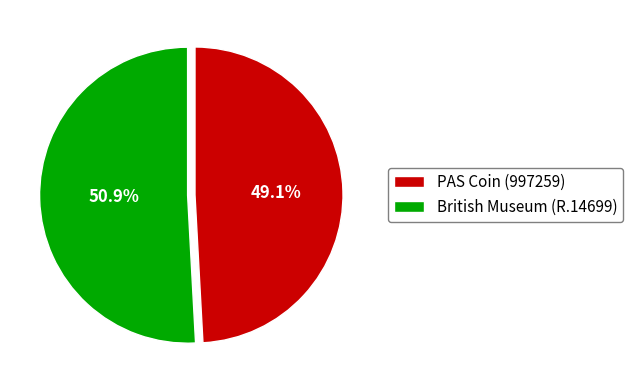

The PAS Coin (997259) slice represents 49% of the pie. True or false?

True